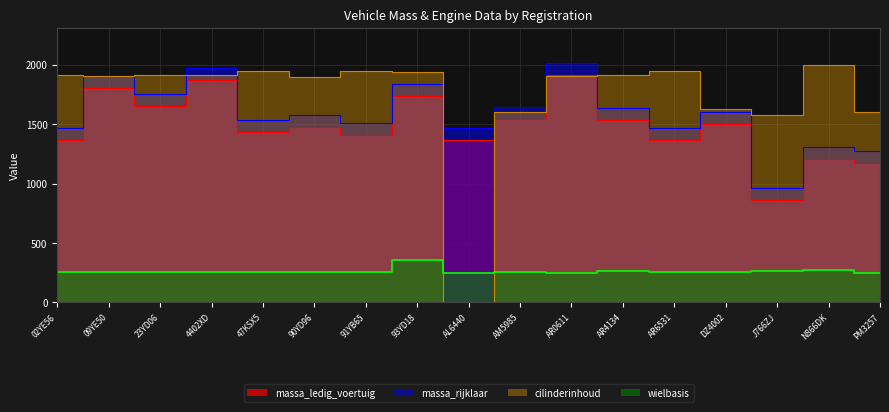

Count the number of categories in the chart.

17